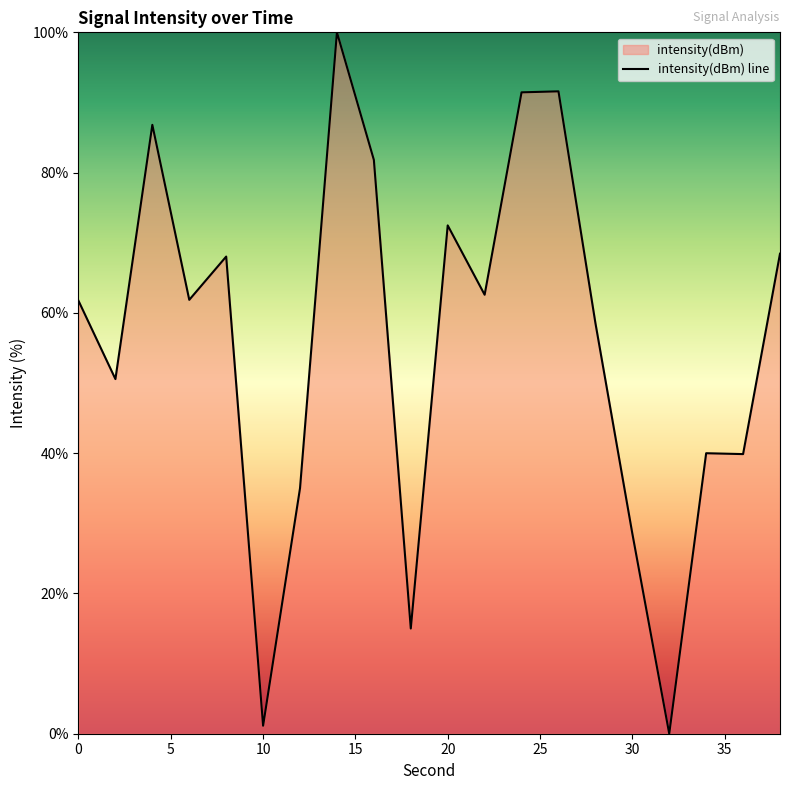

What is the sum of all values?

1115.5